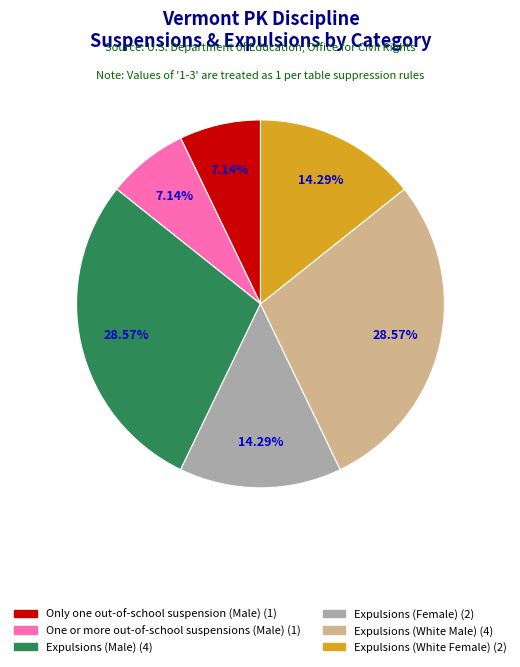

To the nearest percent, what is the difference between the largest and smallest slice percentages?

21%